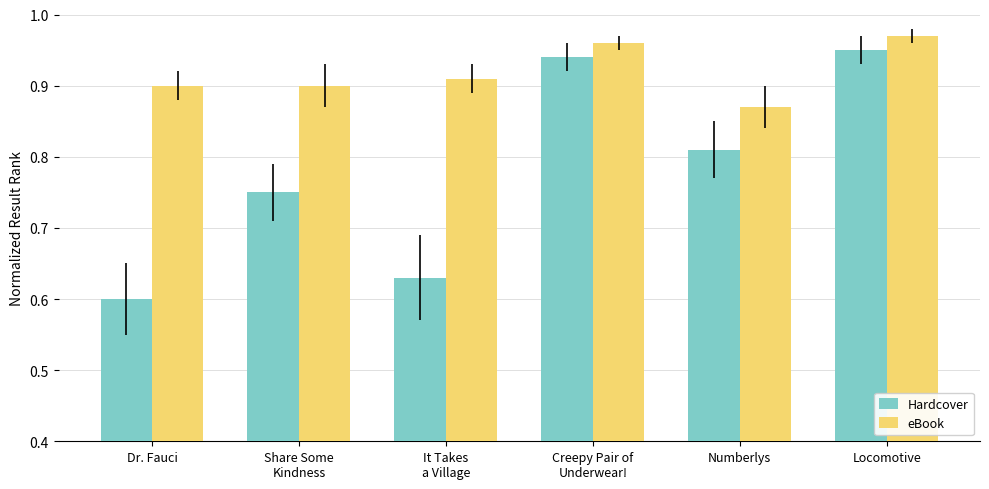

What is the label of the 5th bar from the left?

Numberlys